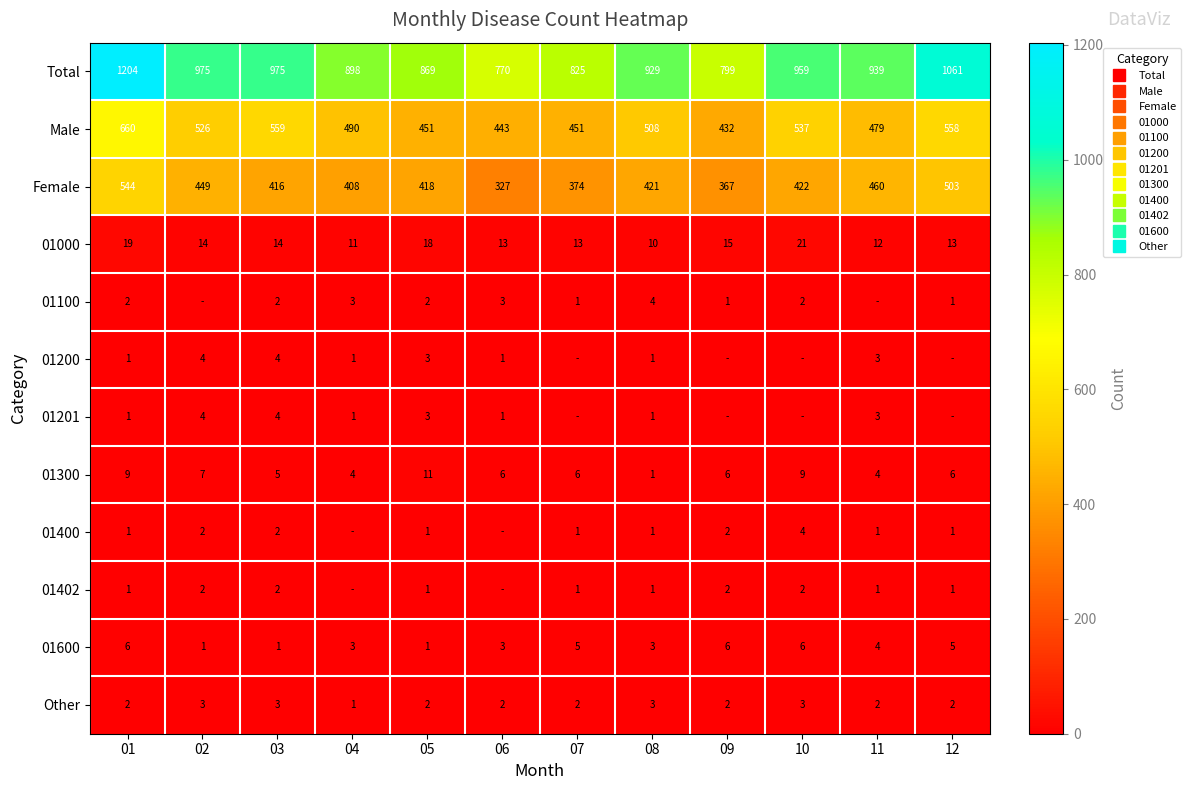

Which series has the widest spread of values?

Total